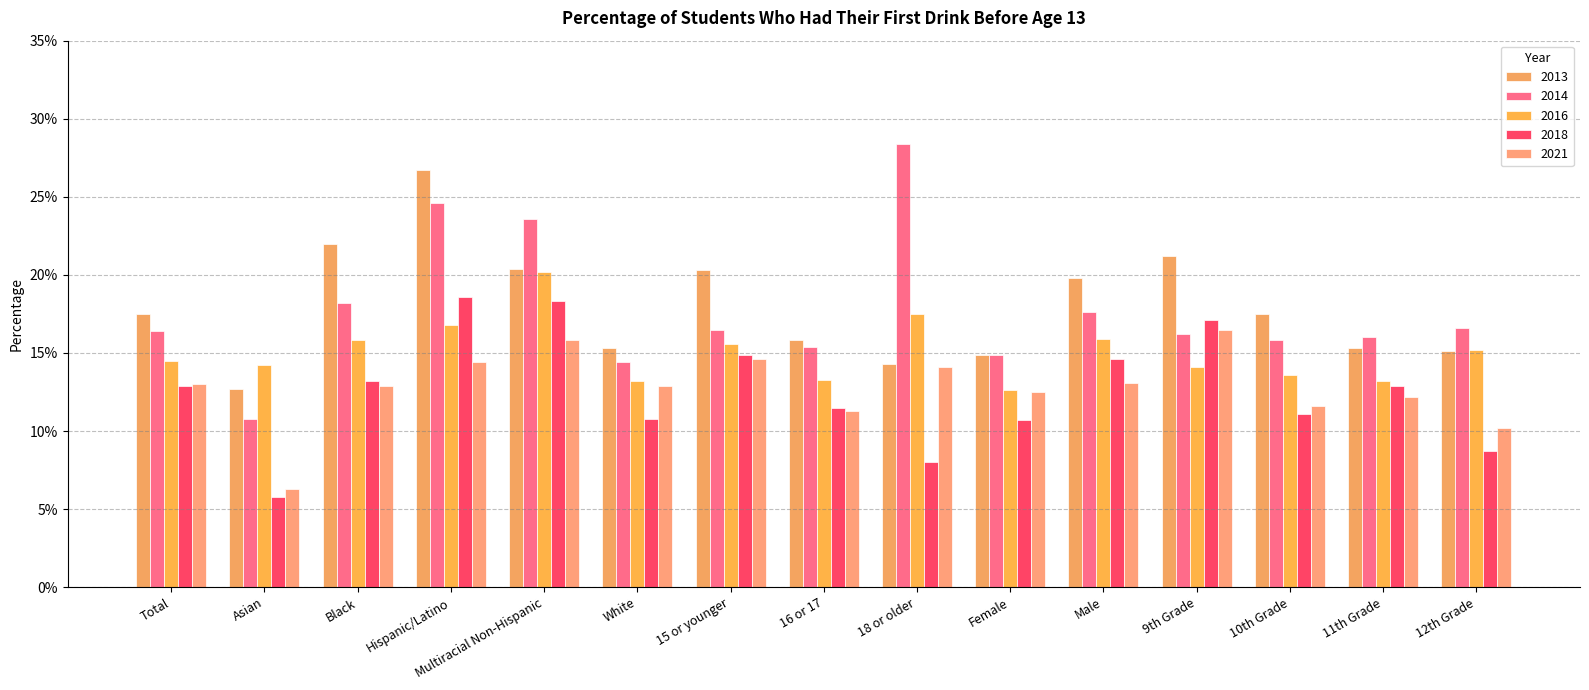

Are the bars grouped side by side (vs. stacked)?

Yes